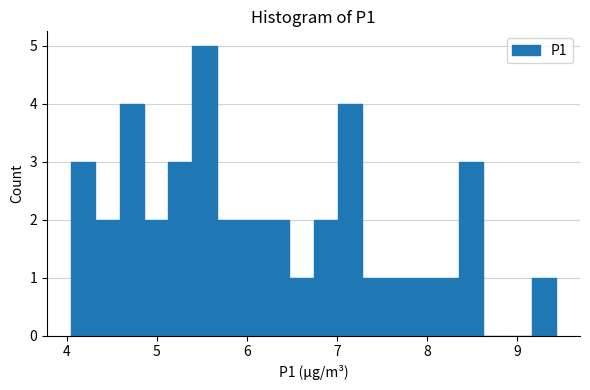

Around what value on the x-axis is the tallest bar? Give the approximate position of its centre, as read against the axis.

5.5